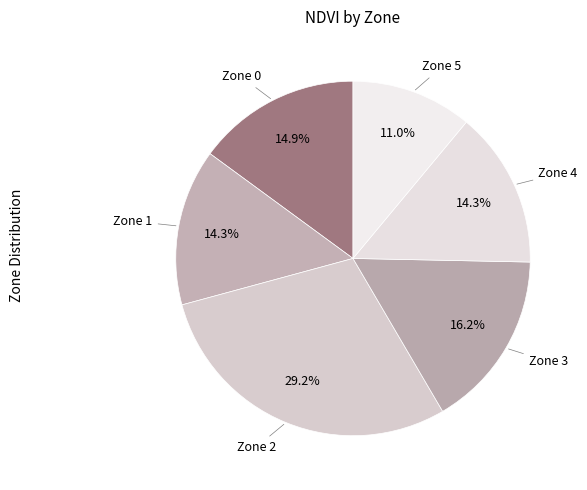

Which category has the biggest portion of the pie?

Zone 2